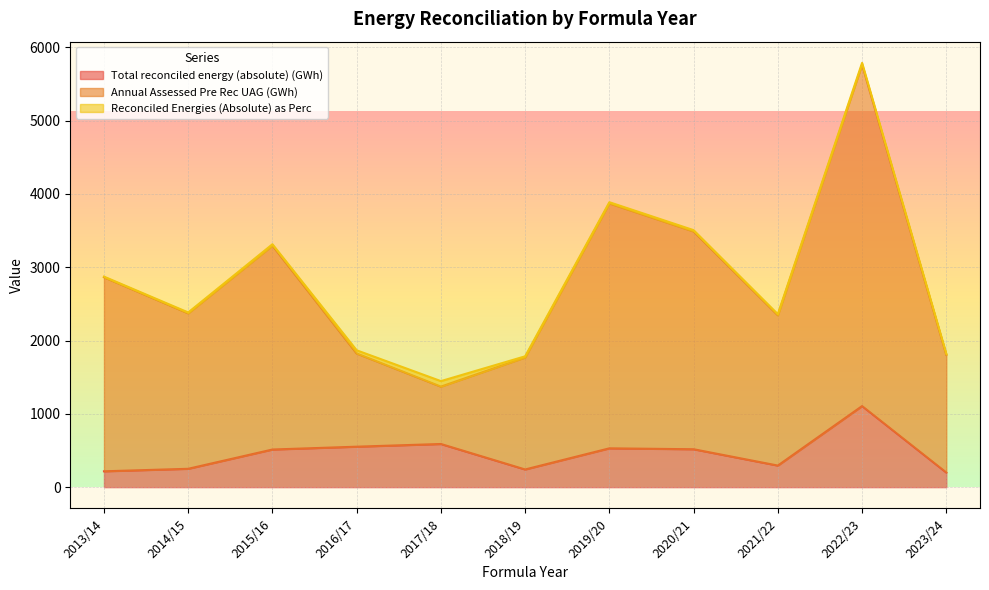

What is the value of the Annual Assessed Pre Rec UAG (GWh) point at the 5th from the left?

1371.8